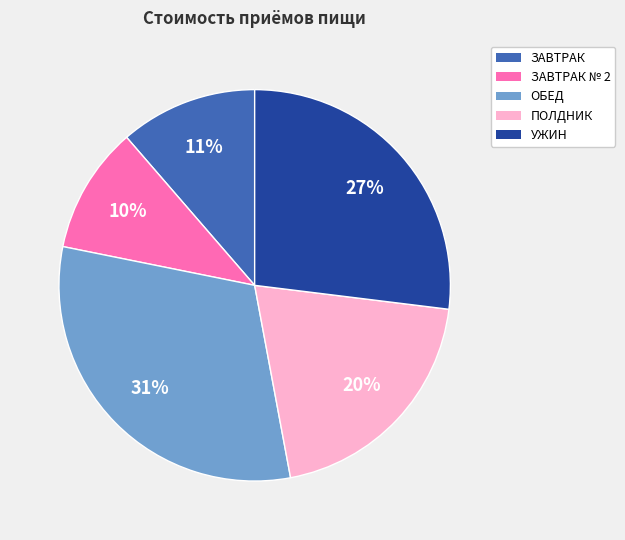

Does any single category account for the majority?

No